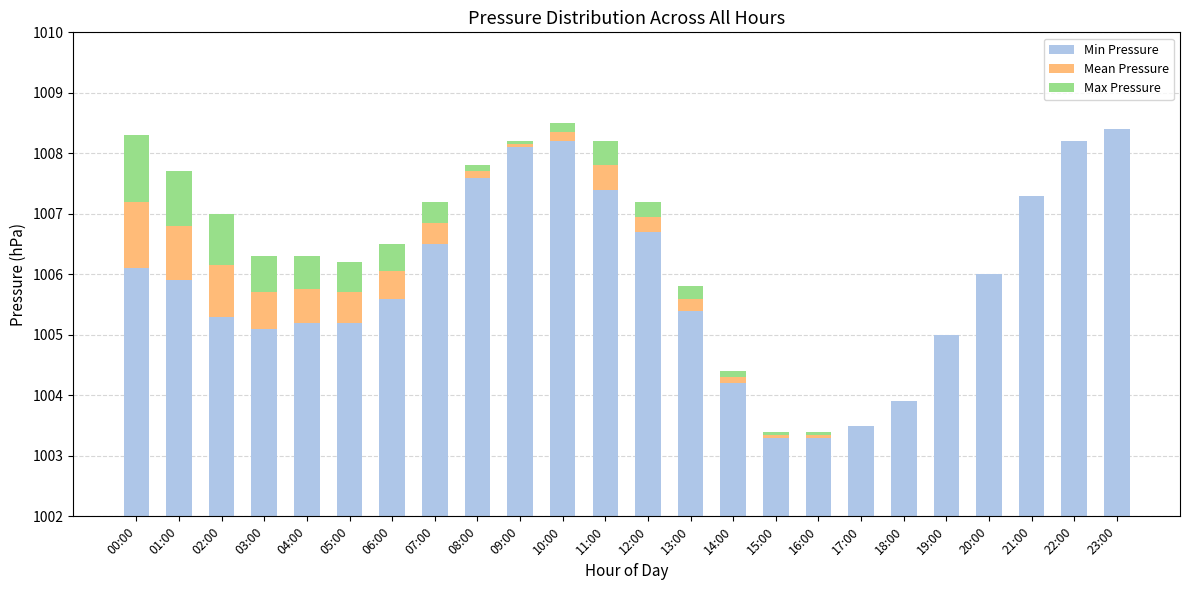

What is the label of the 23rd bar from the right?

01:00